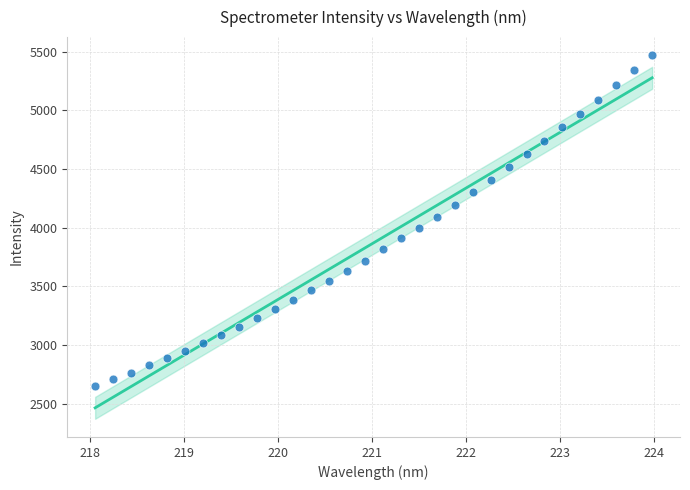

What is the range of Y values (max minus min)?

2817.5